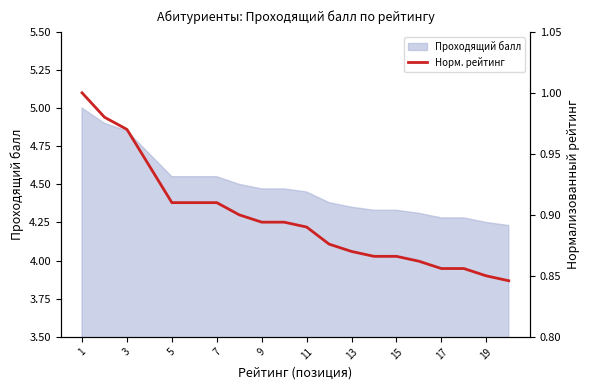

Which label corresponds to the largest value in the chart?

1